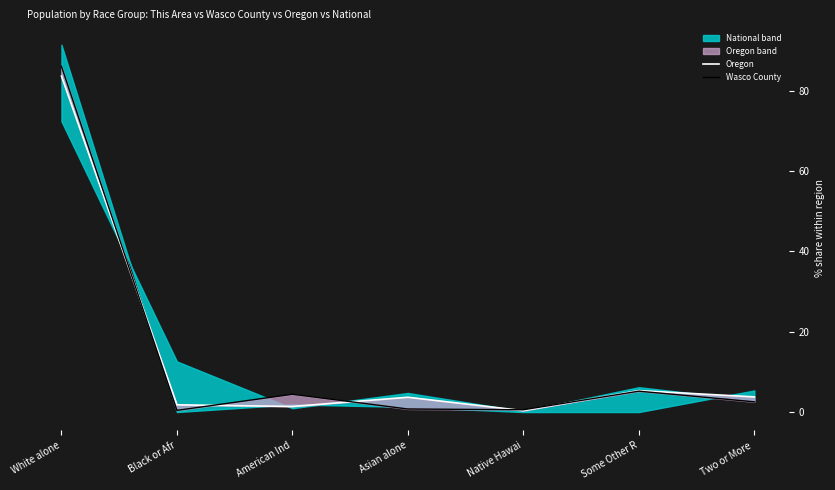

What is the smallest value displayed?

0.3